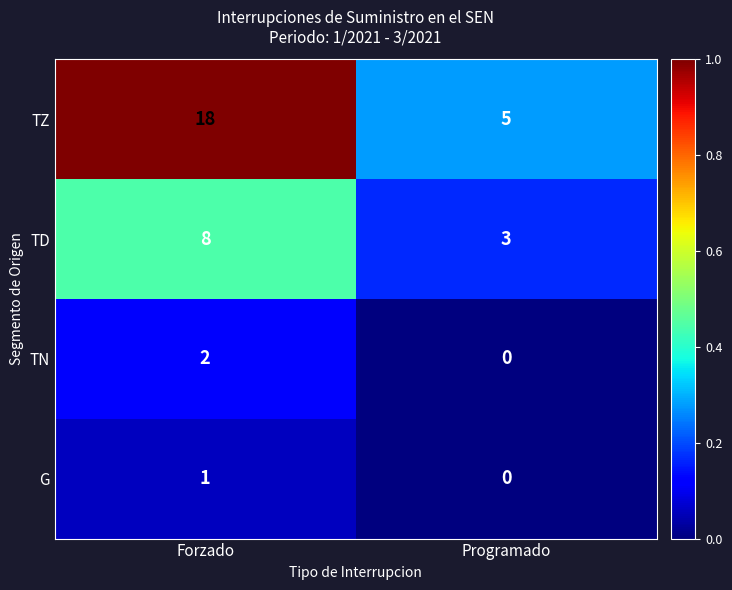

Is the value of TD at Programado greater than the value of TN at Programado?

Yes